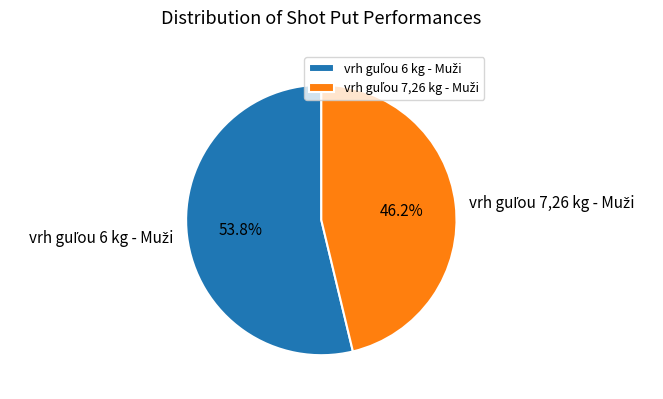

Is there any slice that represents more than half of the pie?

Yes